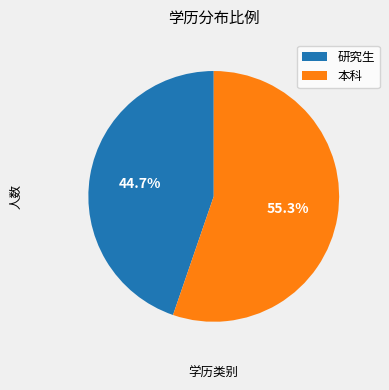

How many slices are in this pie chart?

2